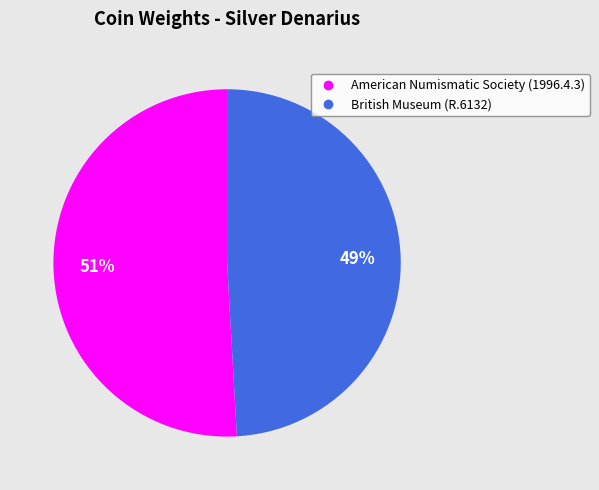

Count the number of slices in the pie.

2